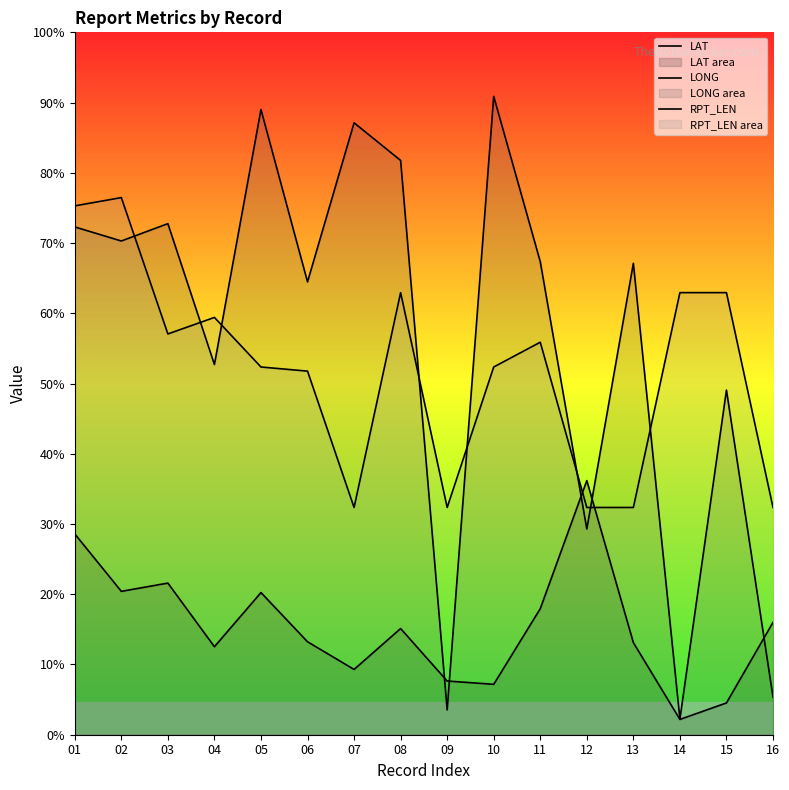

Does the chart have visible grid lines?

No